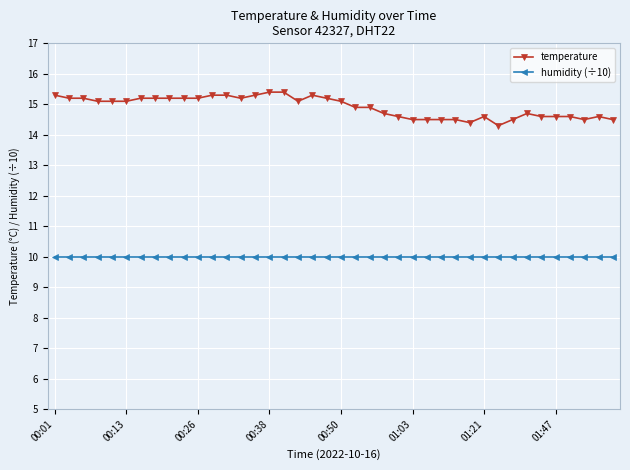

Which series has the largest total across all categories?

temperature